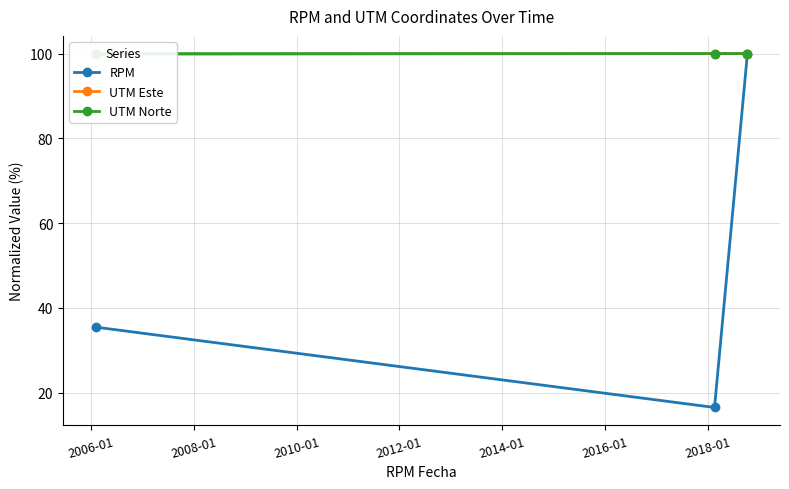

What is the average value of the UTM Este series?

99.9